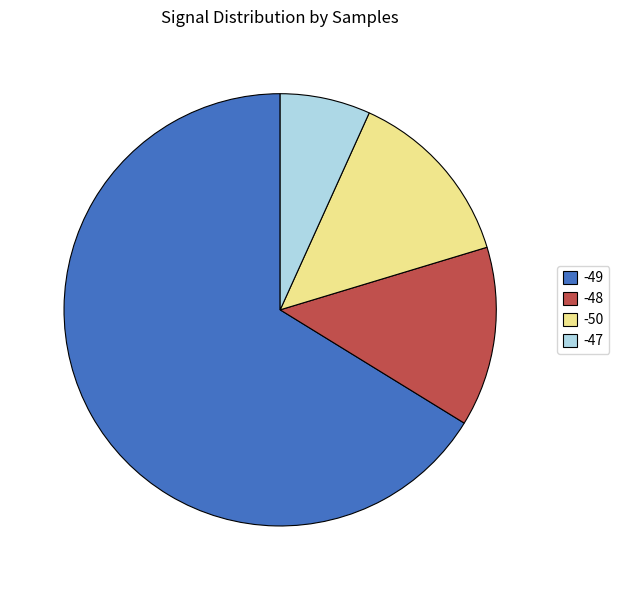

Which category has the biggest portion of the pie?

-49